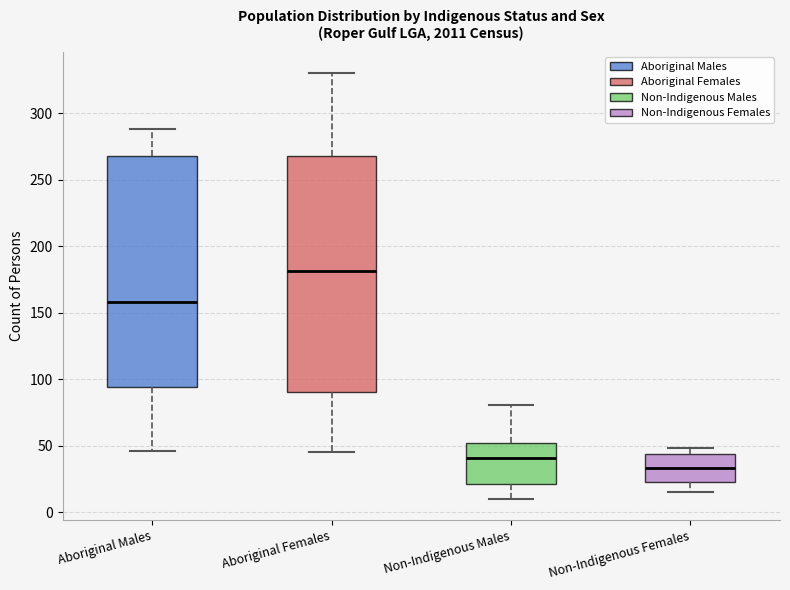

Reading left to right, read every box against the y-axis: the position of its median line, the range the box covers, and the ends of its whiskers. The values are not printed on the chart, so give them approximately, as read against the axis.

Aboriginal Males: median 160, box 95 to 270, whiskers 45 to 290
Aboriginal Females: median 180, box 90 to 270, whiskers 45 to 330
Non-Indigenous Males: median 40, box 20 to 50, whiskers 10 to 80
Non-Indigenous Females: median 35, box 25 to 45, whiskers 15 to 50